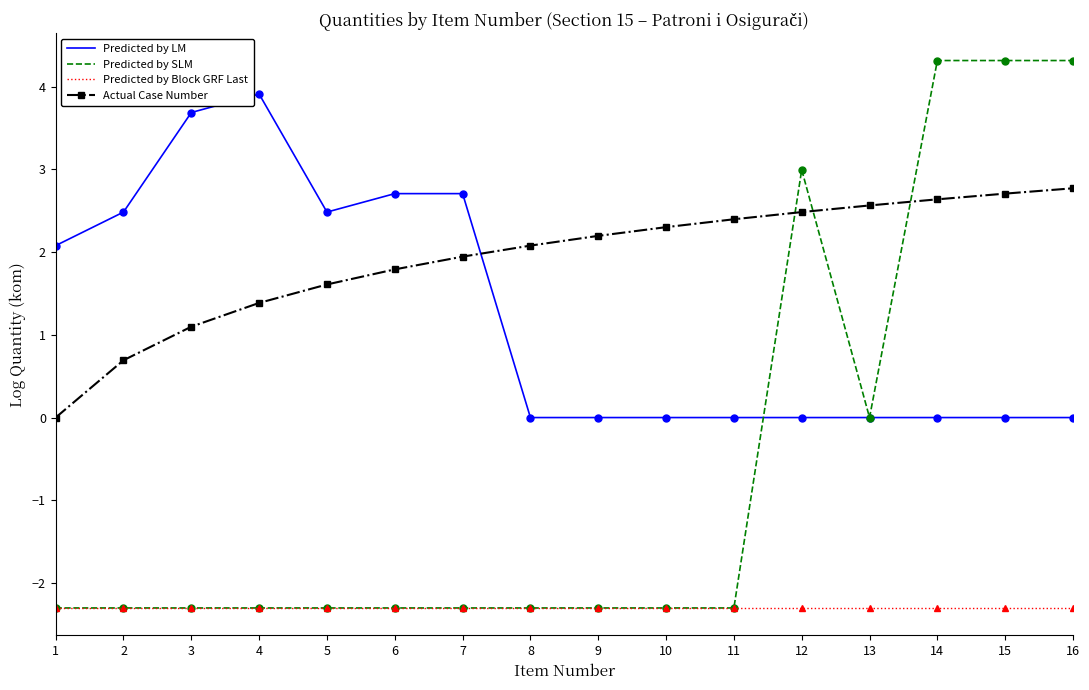

Is it true that Predicted by LM equals -2.0 at 15?

False